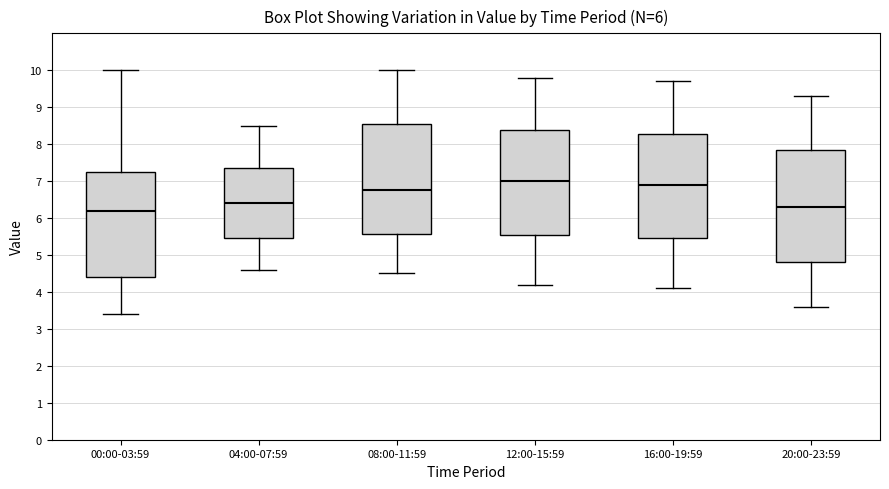

Where does the upper whisker of the box for 12:00-15:59 end on the y-axis? The values are not printed on the chart, so give them approximately, as read against the axis.

9.8